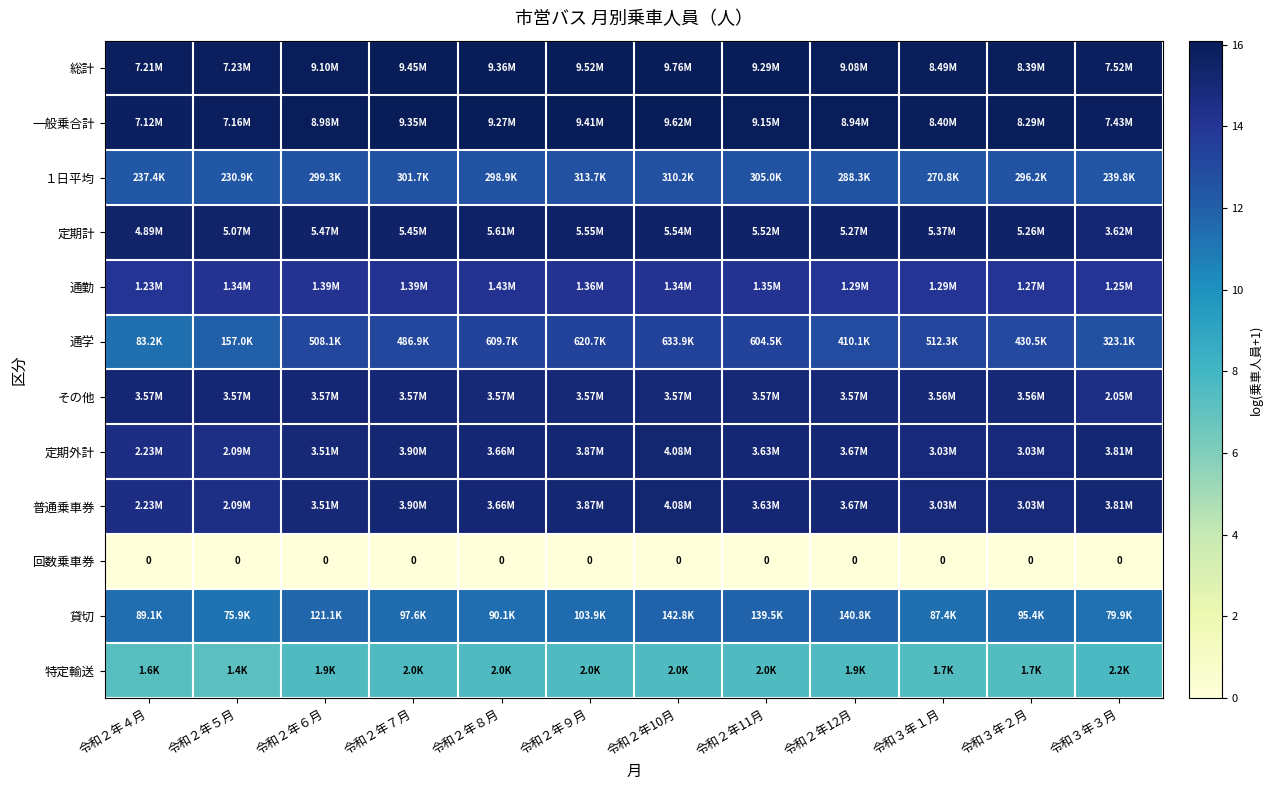

What is the spread (max minus min) of values at 令和２年７月?

16.1